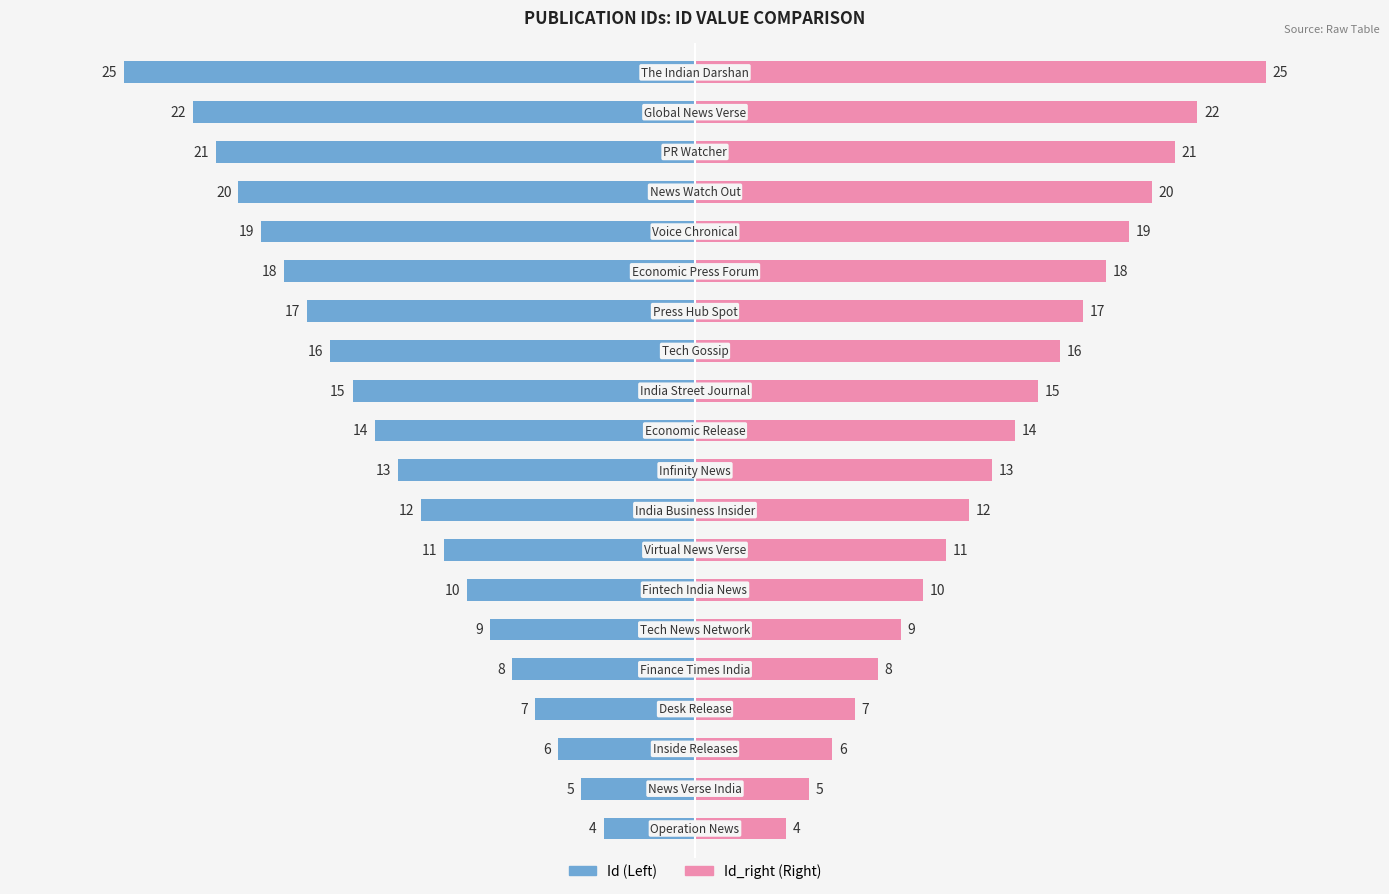

What is the greatest value displayed?

25